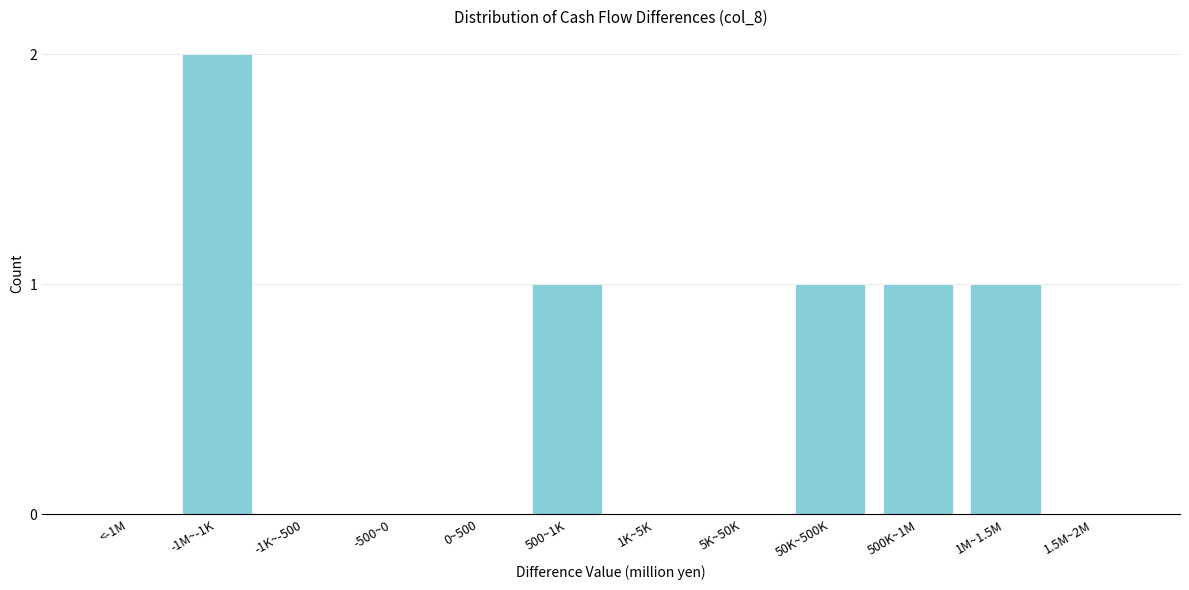

Reading left to right, extract all data points from this chart.

<-1M=0	-1M~-1K=2	-1K~-500=0	-500~0=0	0~500=0	500~1K=1	1K~5K=0	5K~50K=0	50K~500K=1	500K~1M=1	1M~1.5M=1	1.5M~2M=0